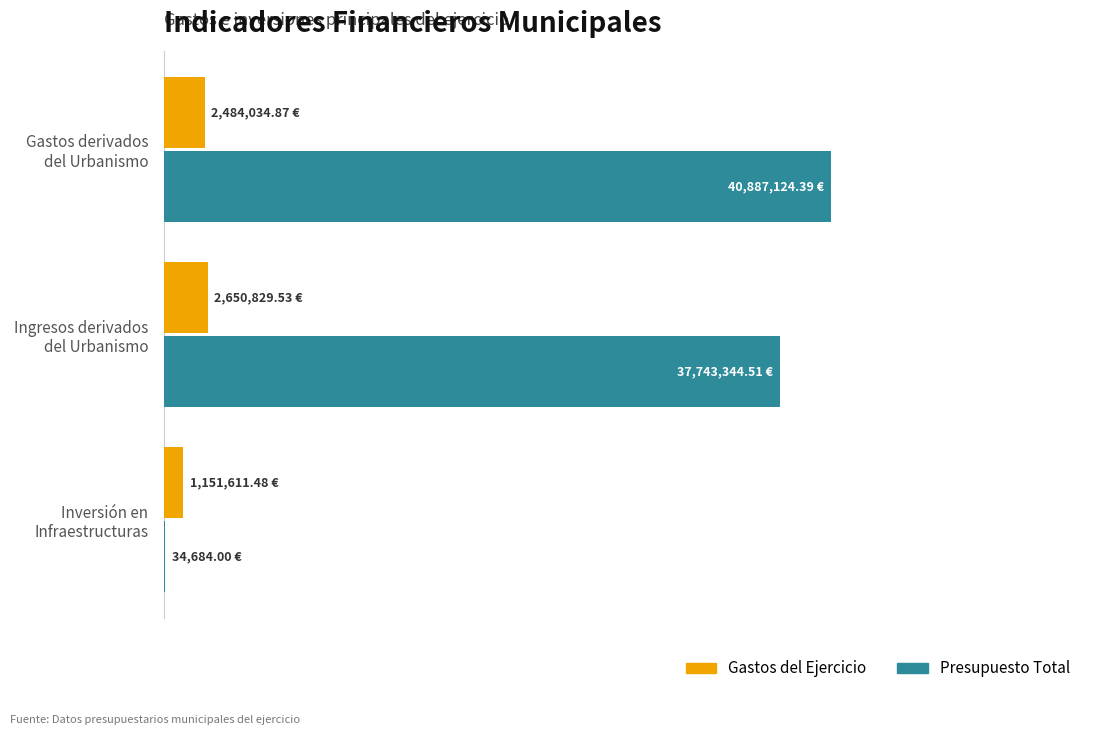

What are all the series names shown in the legend?

Gastos del Ejercicio, Presupuesto Total